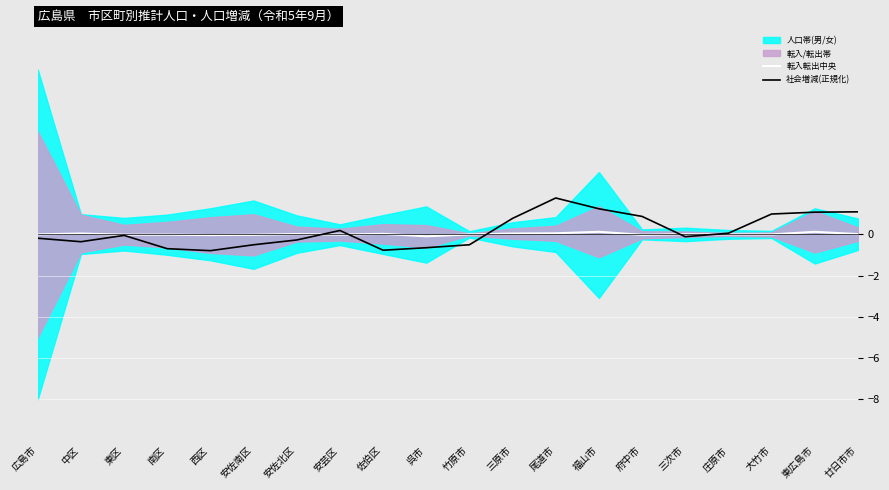

What is the label of the 18th point from the left?

大竹市